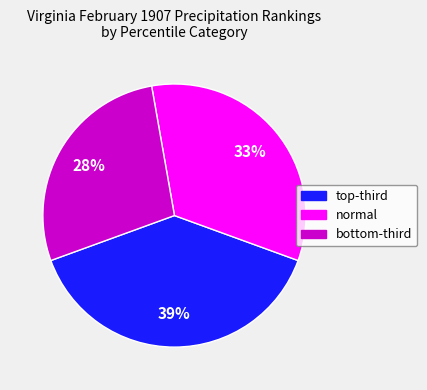

Is it true that normal is 43% of the pie?

False